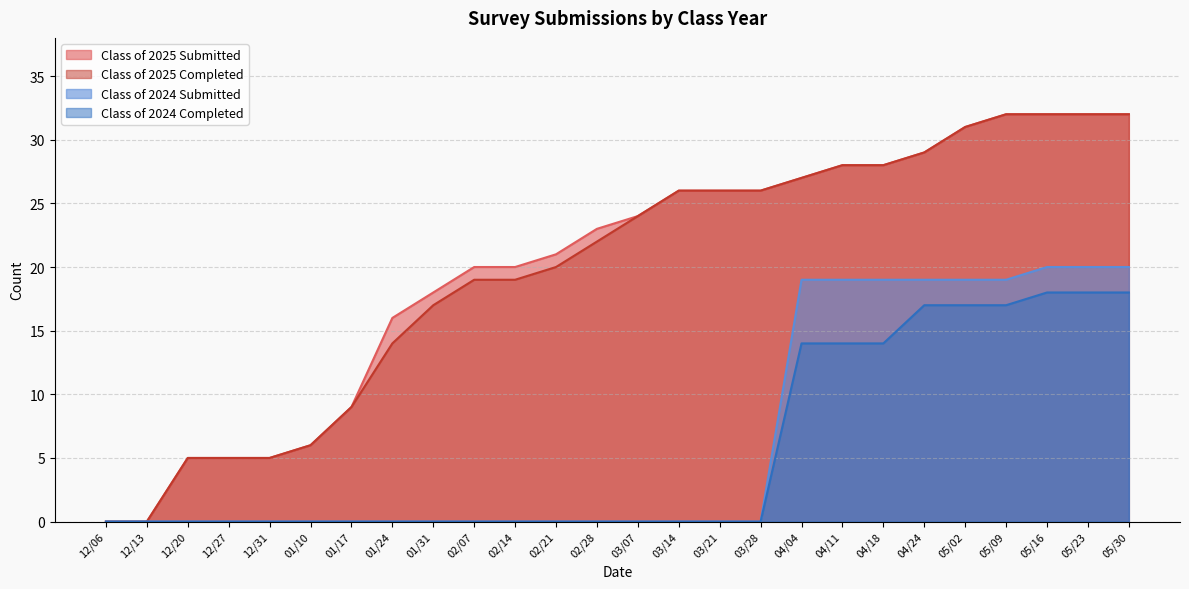

True or false: Class of 2024 Completed and Class of 2024 Submitted intersect in this chart.

False